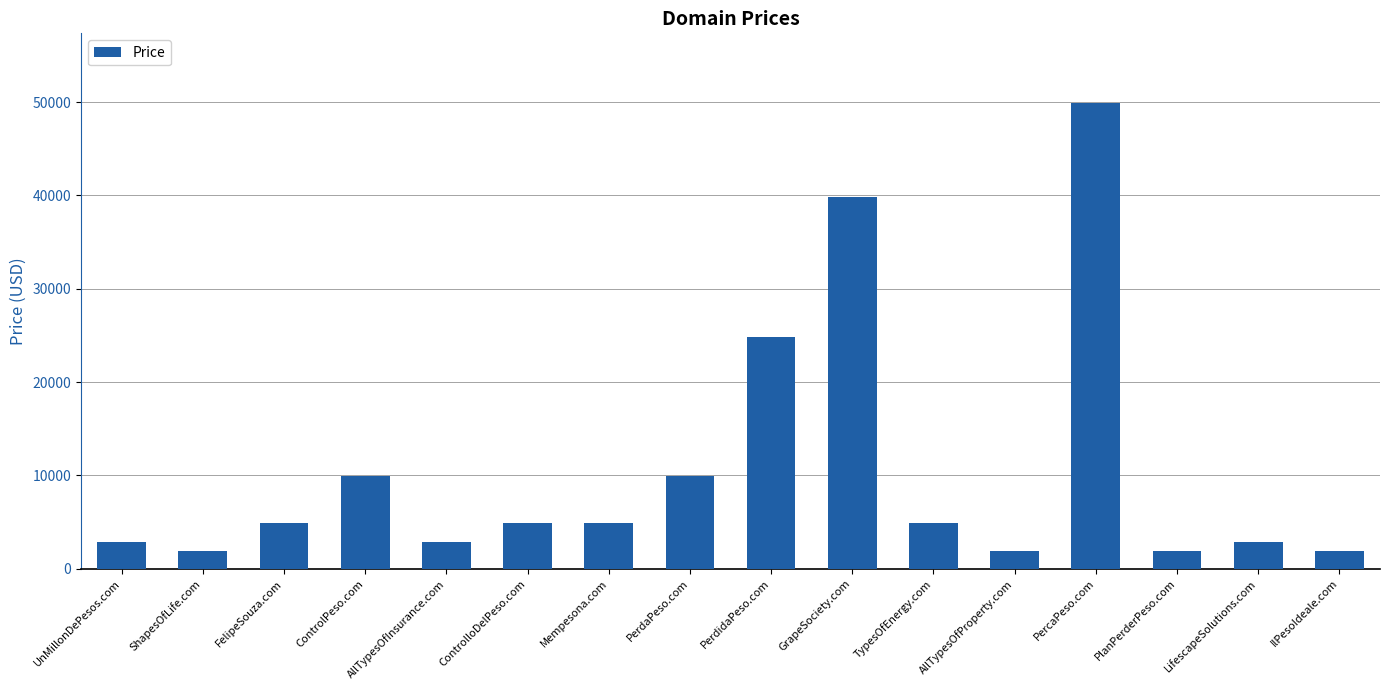

Which category has the highest value across all series?

PercaPeso.com